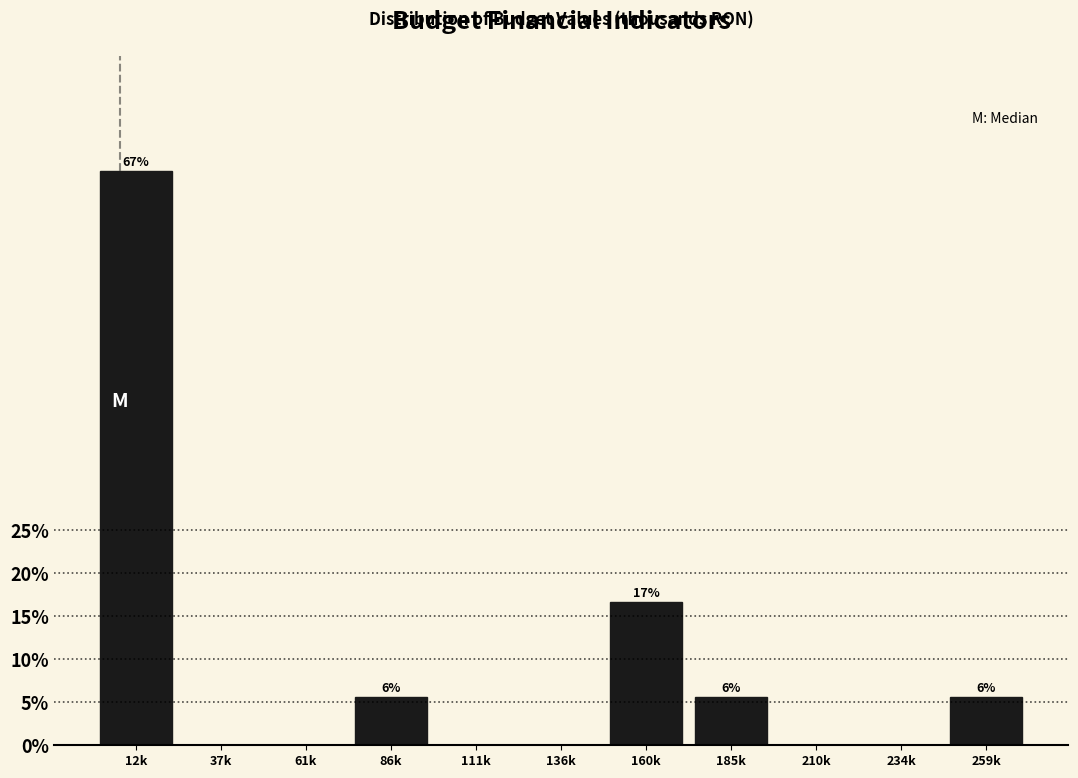

Reading right to left, what are all the values shown in this chart?

259k=5.6	234k=0.0	210k=0.0	185k=5.6	160k=16.7	136k=0.0	111k=0.0	86k=5.6	61k=0.0	37k=0.0	12k=66.7